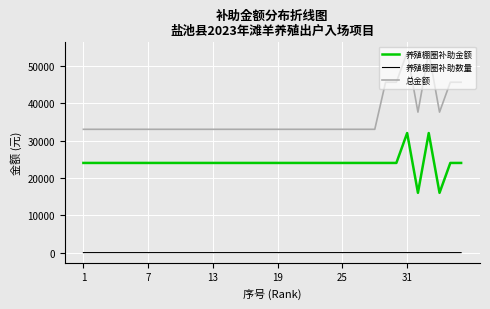

Which series has the widest spread of values?

总金额